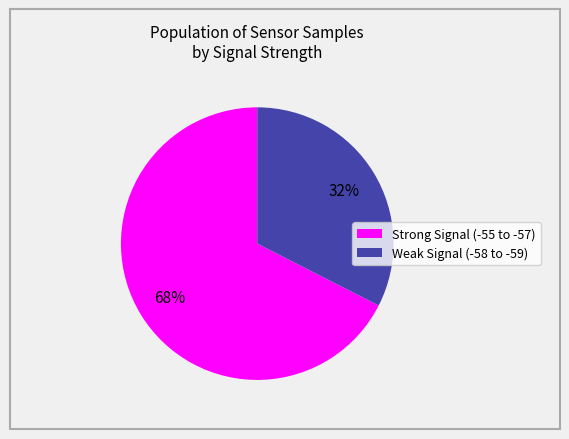

How many slices are in this pie chart?

2